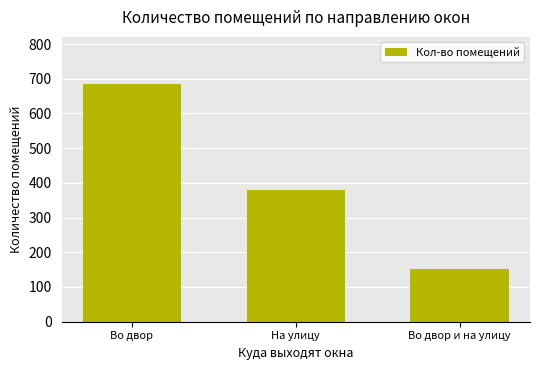

What is the maximum value shown in the chart?

684